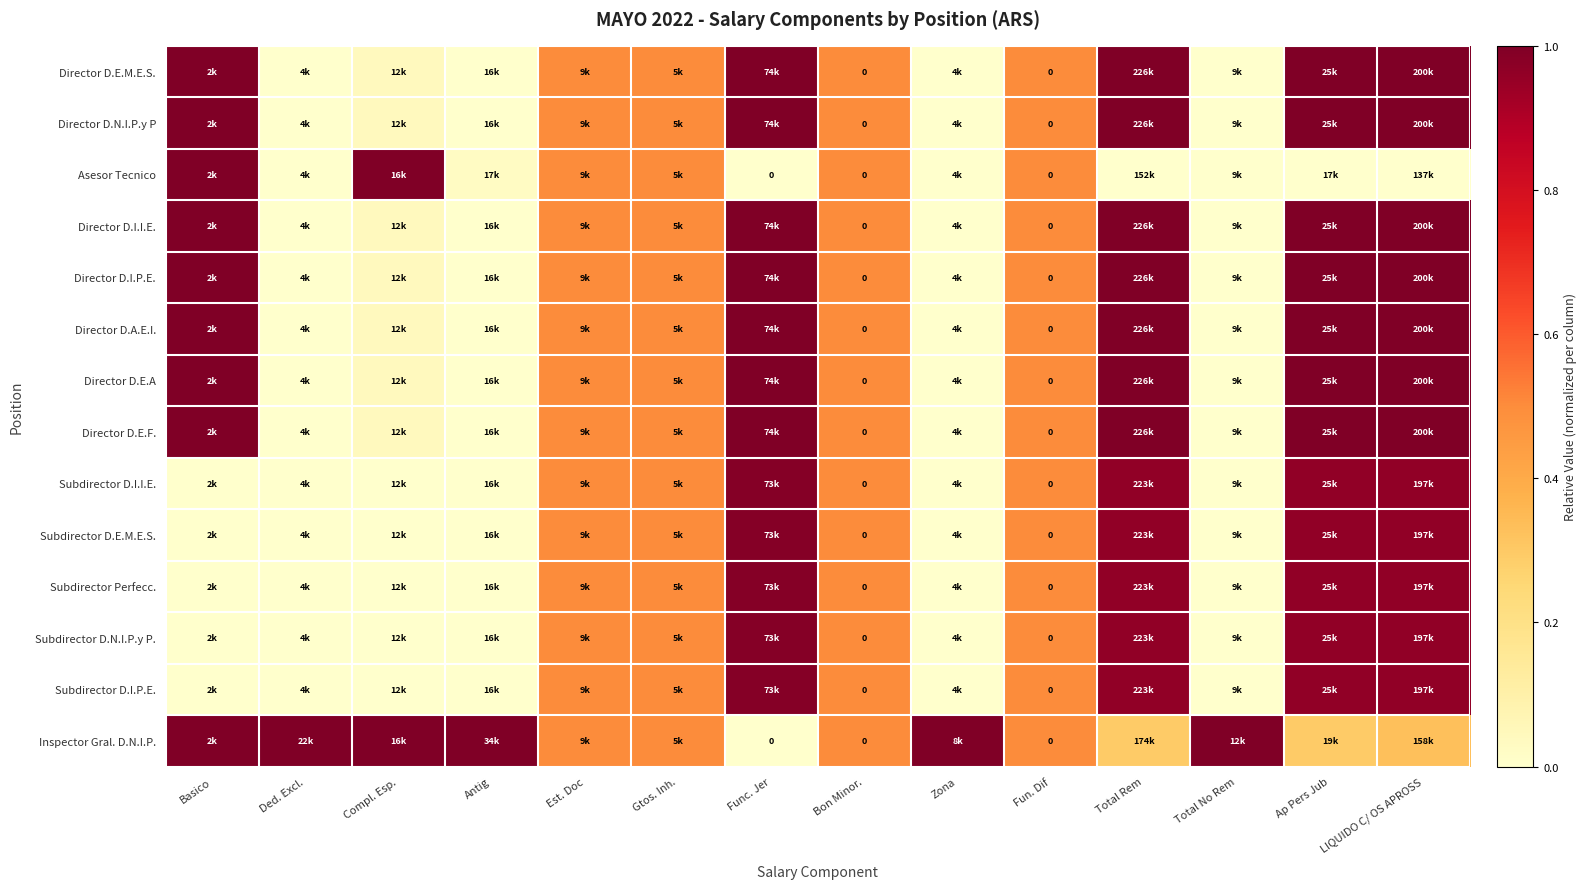

Is it true that Director D.E.A equals 0.6 at Basico?

False